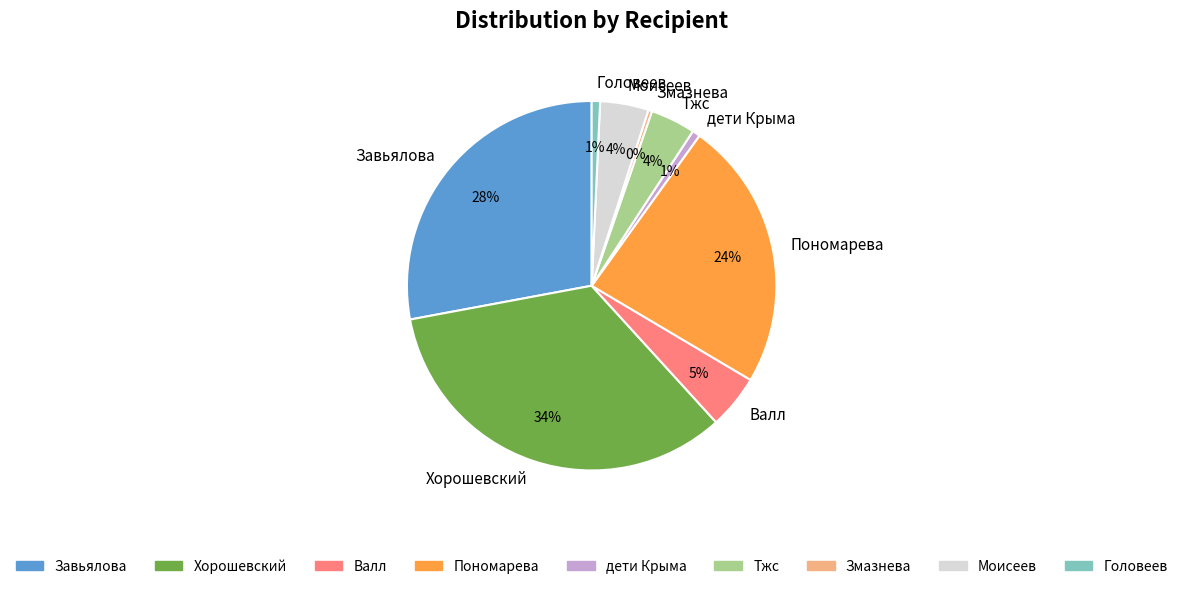

How many segments does this pie chart have?

9